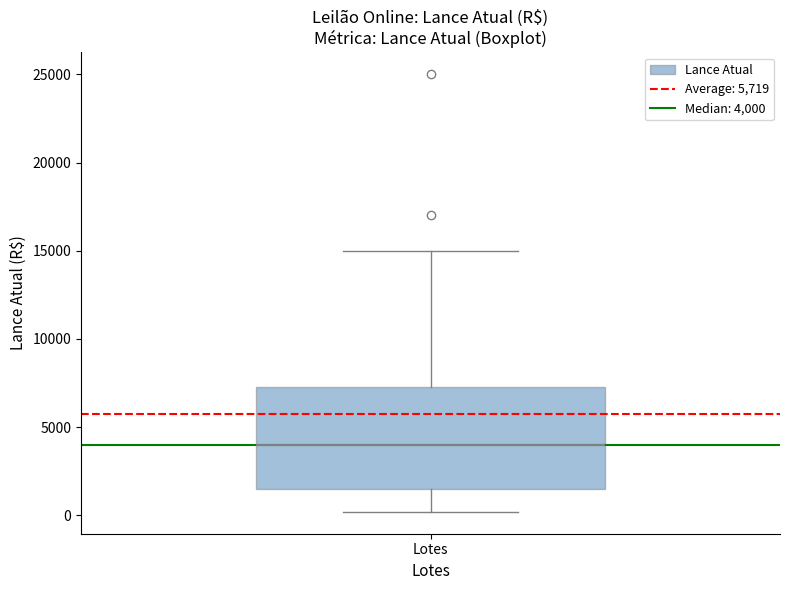

Where does the upper whisker of the box for Lotes end on the y-axis? The values are not printed on the chart, so give them approximately, as read against the axis.

15000